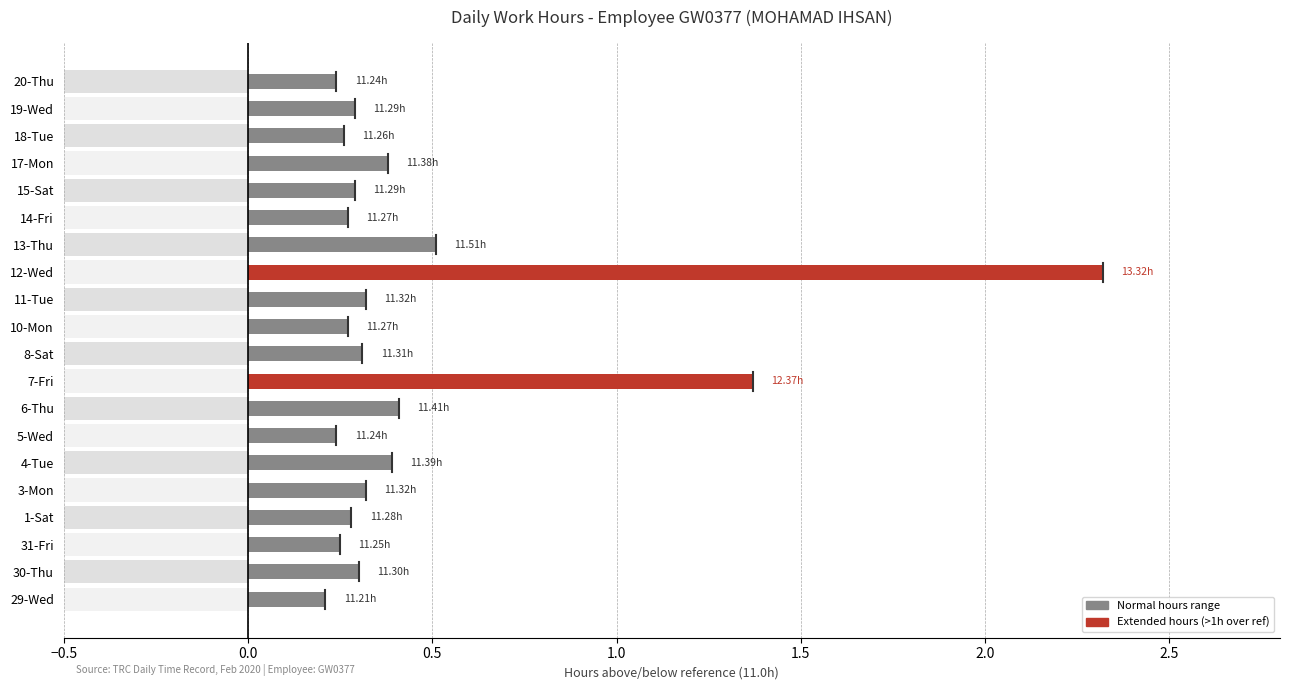

What is the total value across all series at 6-Thu?

11.4